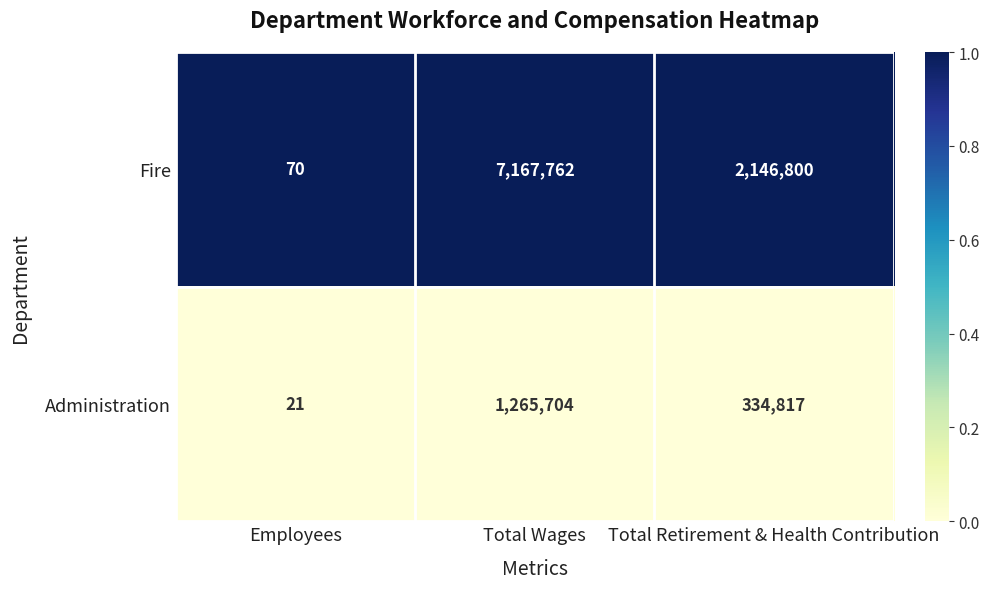

Which series has the widest spread of values?

Fire